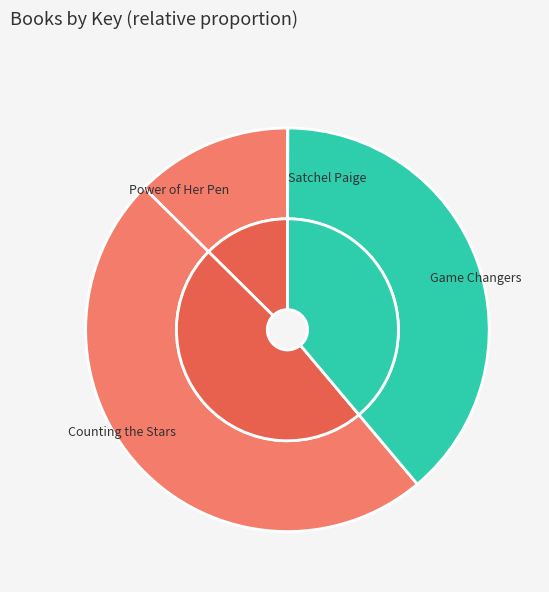

What is the change in value from Power of Her Pen to Counting the Stars?

+1577454505